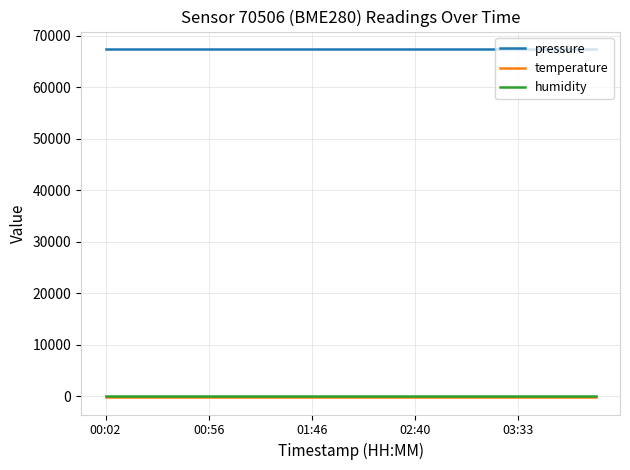

How many lines are shown in the chart?

3